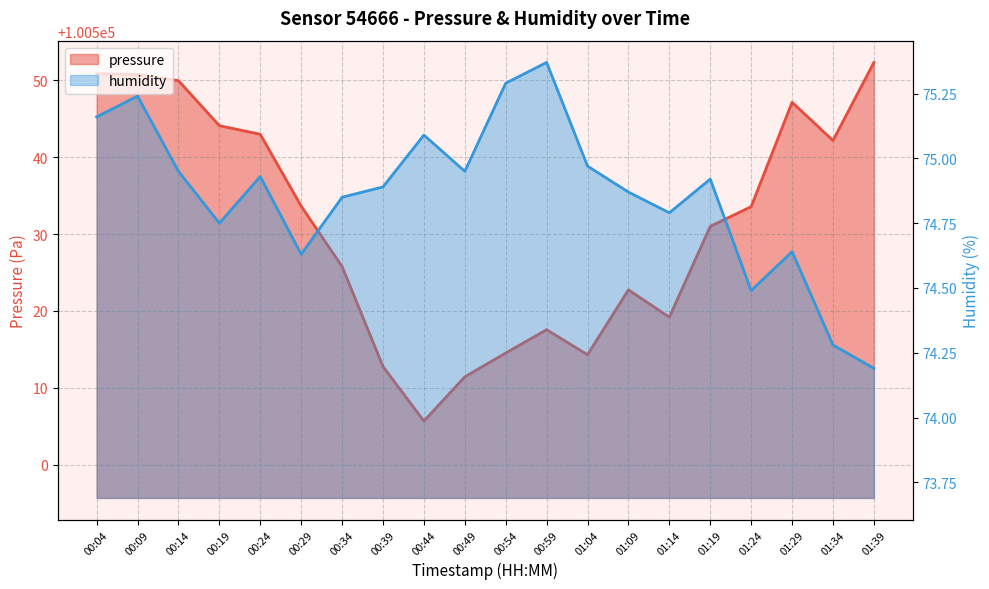

In pressure, how many points are lower than both neighbors (excluding endpoints)?

4